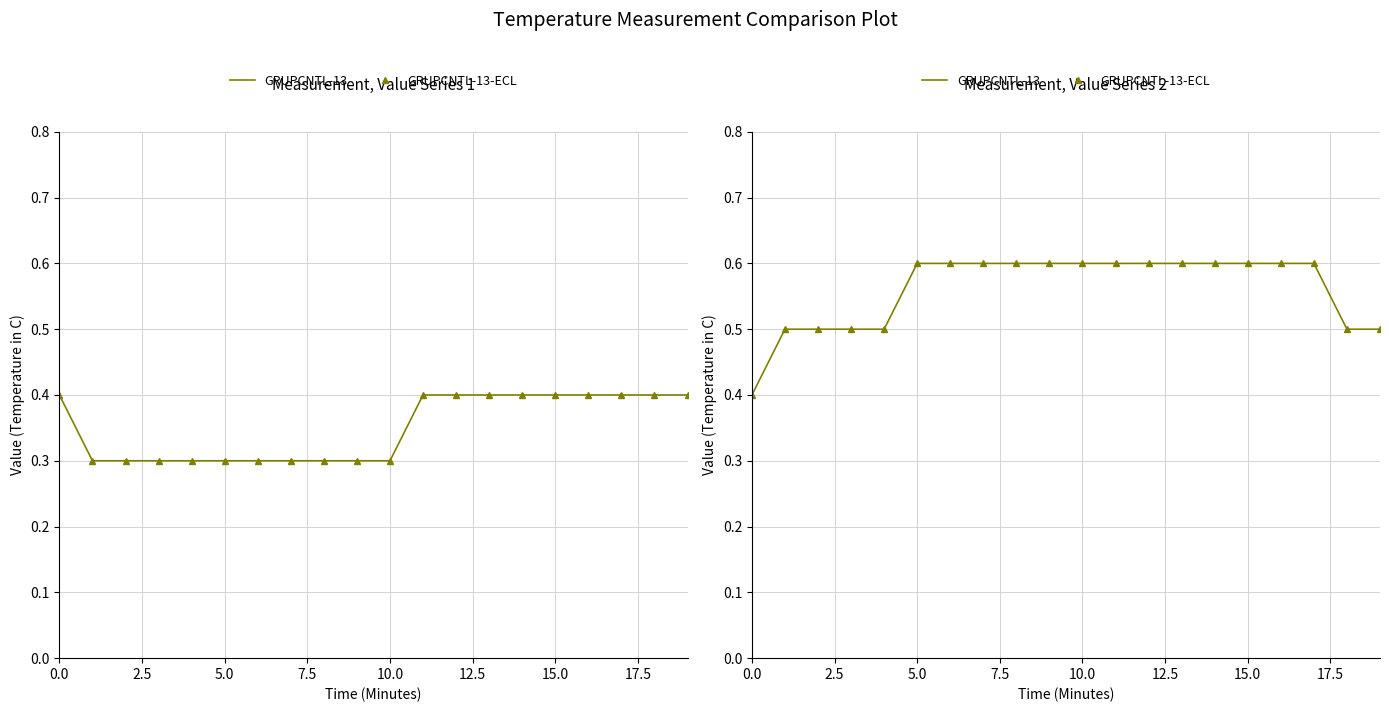

Which series changed the most between 15.0 and 15?

GRUPCNTL-13